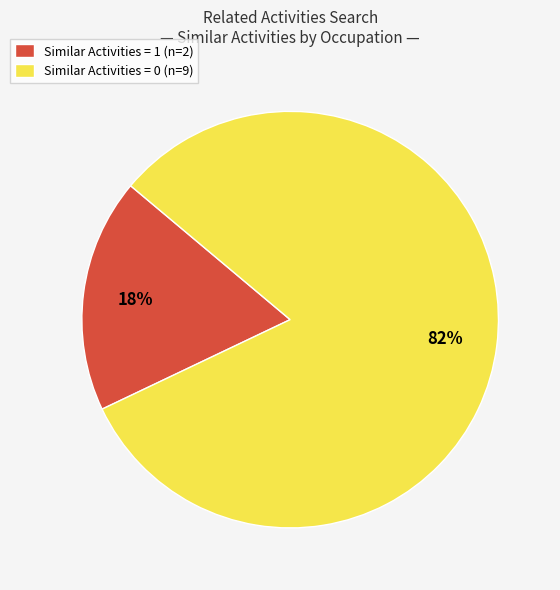

Does any single category account for the majority?

Yes